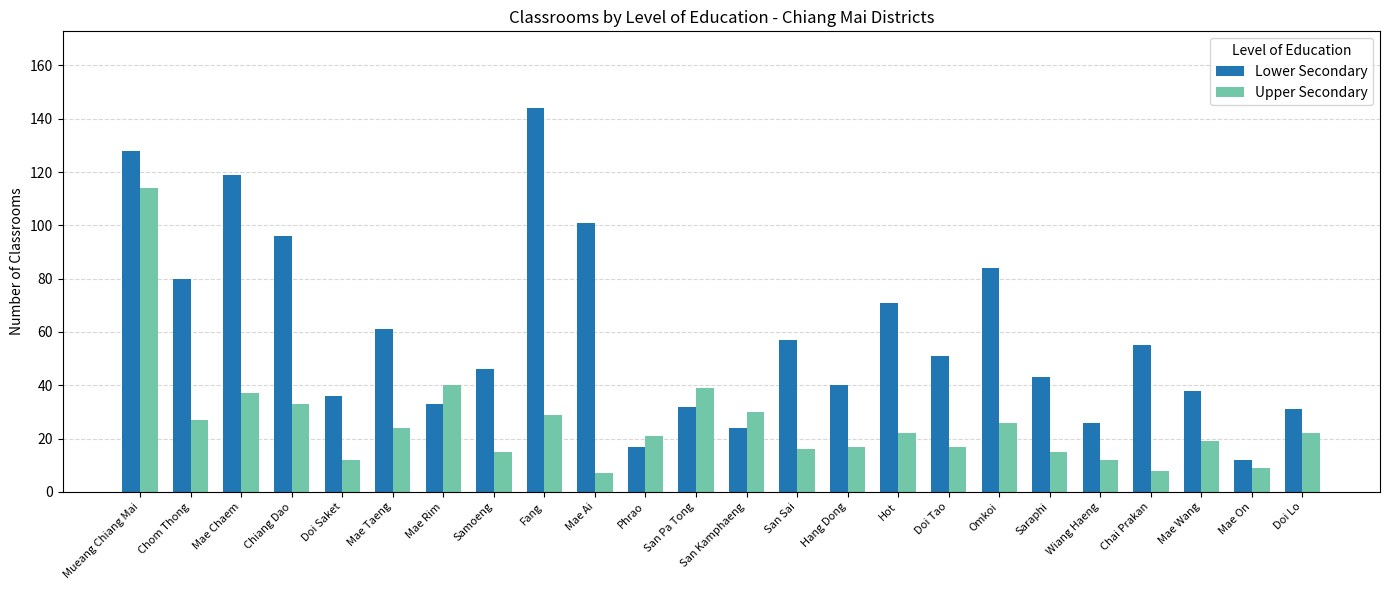

Rank the series by their average value, from lowest to highest.

Upper Secondary, Lower Secondary